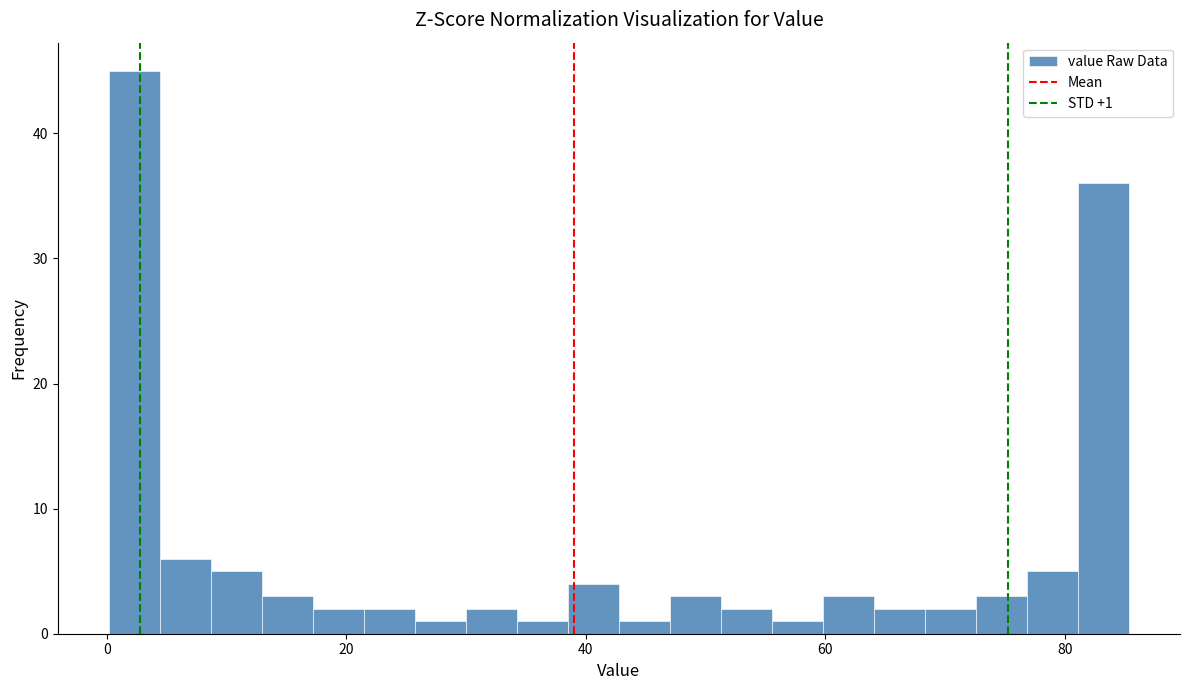

Around what value on the x-axis is the tallest bar? Give the approximate position of its centre, as read against the axis.

2